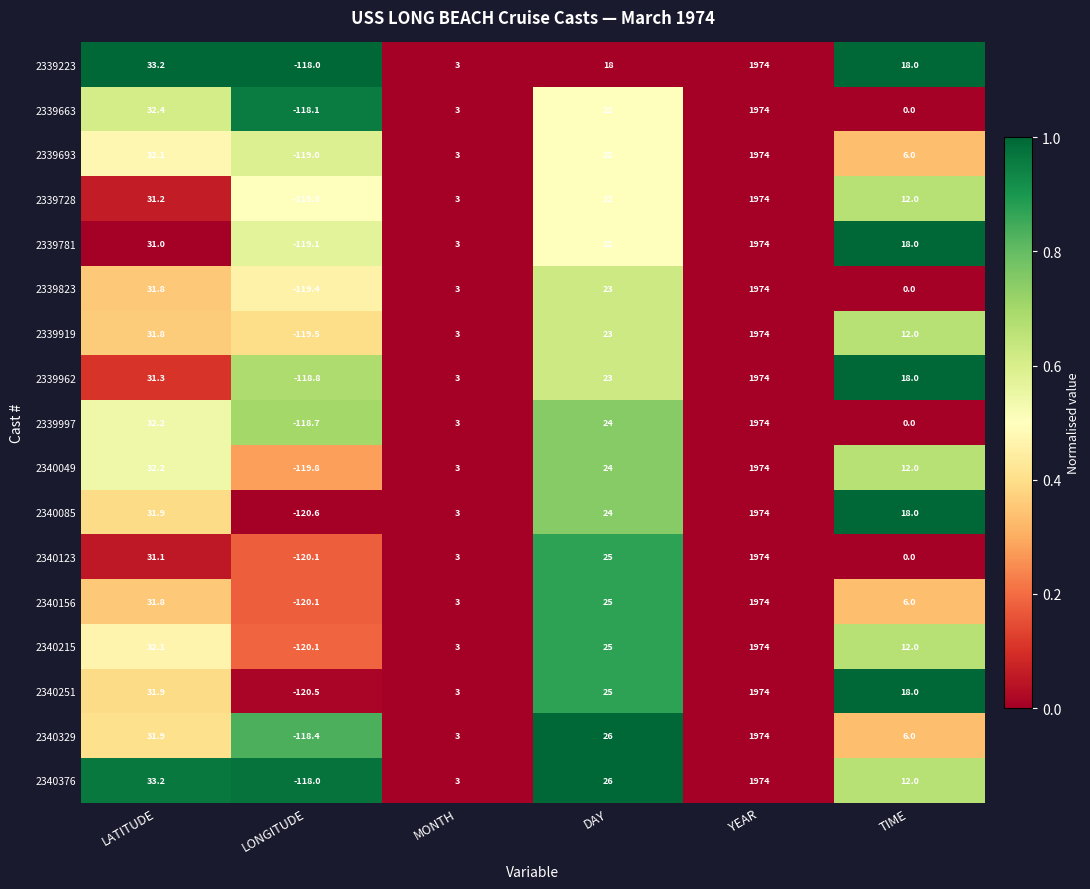

Rank the categories by 2339823 value from lowest to highest.

LONGITUDE, TIME, MONTH, DAY, LATITUDE, YEAR